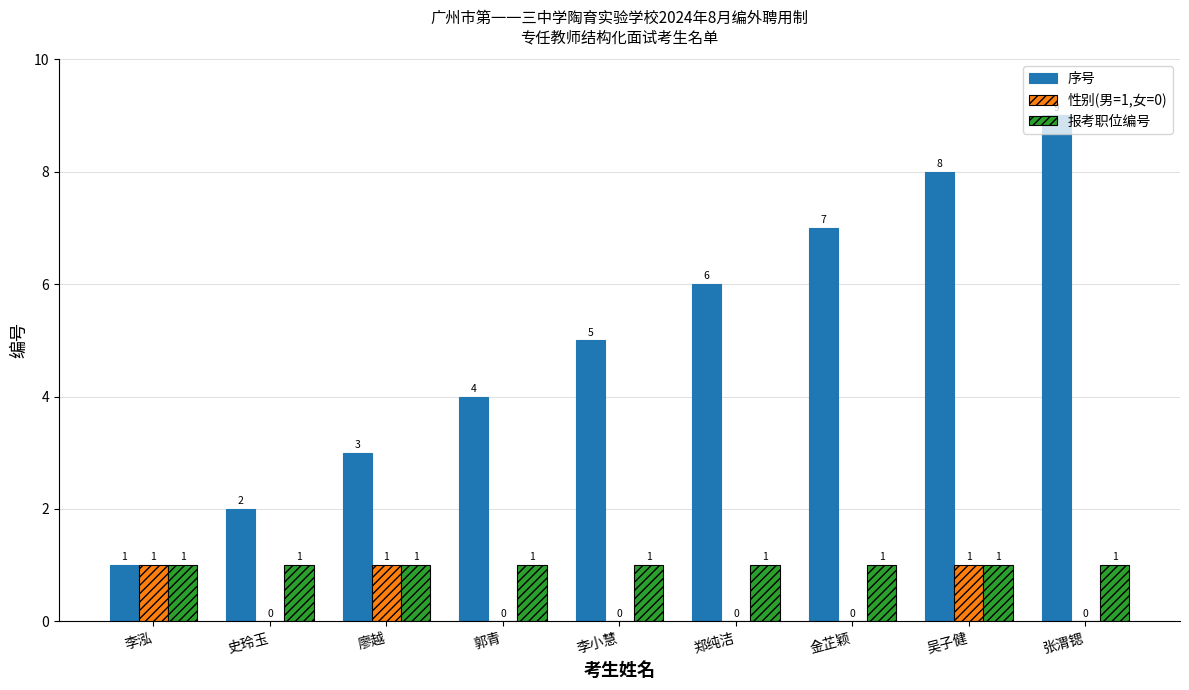

Reading left to right, transcribe all the data shown in this chart.

序号: 李泓=1	史玲玉=2	廖越=3	郭青=4	李小慧=5	郑纯洁=6	金芷颖=7	吴子健=8	张渭锶=9
性别(男=1,女=0): 李泓=1	史玲玉=0	廖越=1	郭青=0	李小慧=0	郑纯洁=0	金芷颖=0	吴子健=1	张渭锶=0
报考职位编号: 李泓=1	史玲玉=1	廖越=1	郭青=1	李小慧=1	郑纯洁=1	金芷颖=1	吴子健=1	张渭锶=1